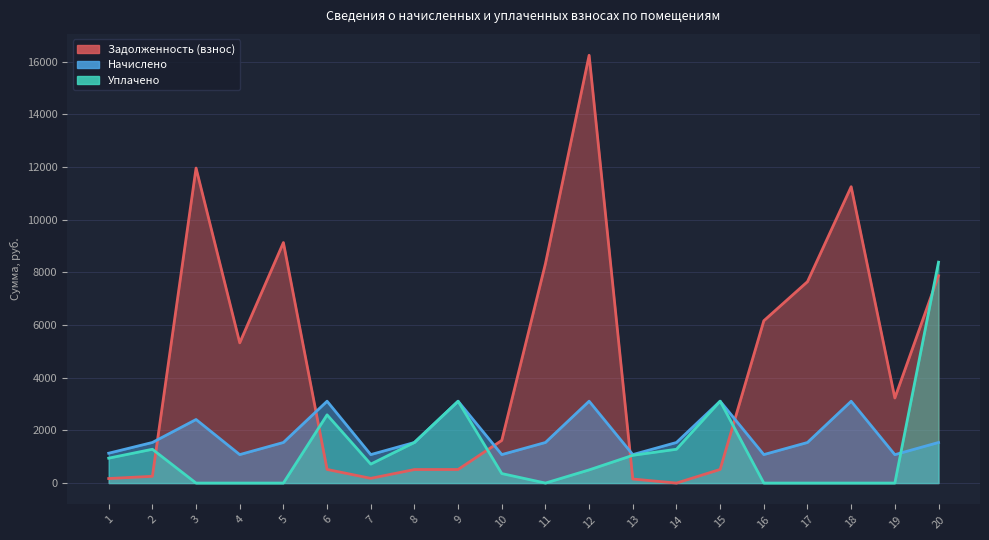

True or false: Уплачено has more than 0 interior local peaks.

True